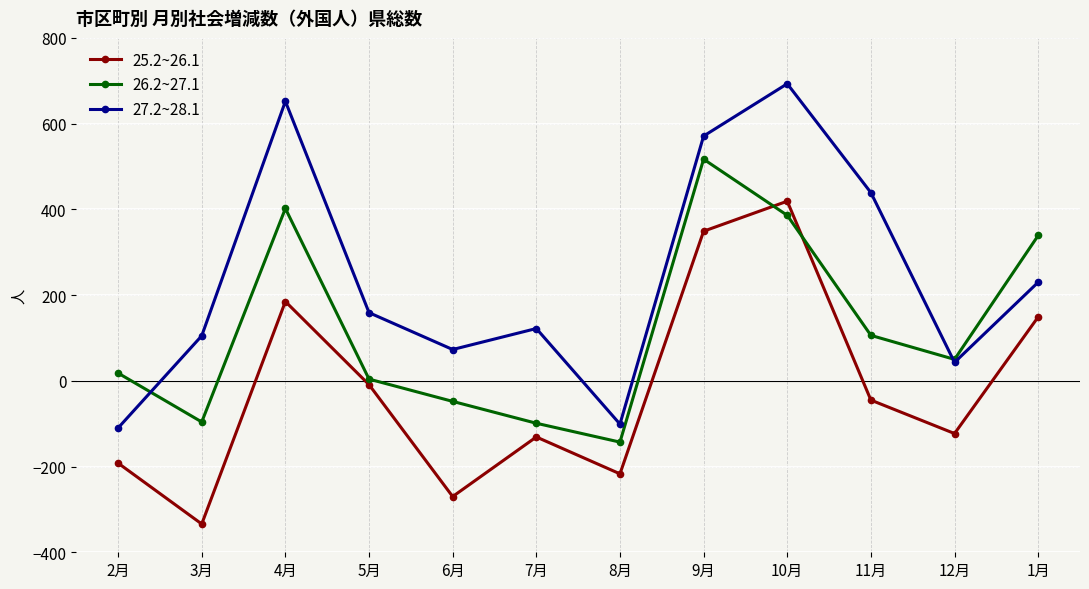

What is the label of the 8th point from the right?

6月